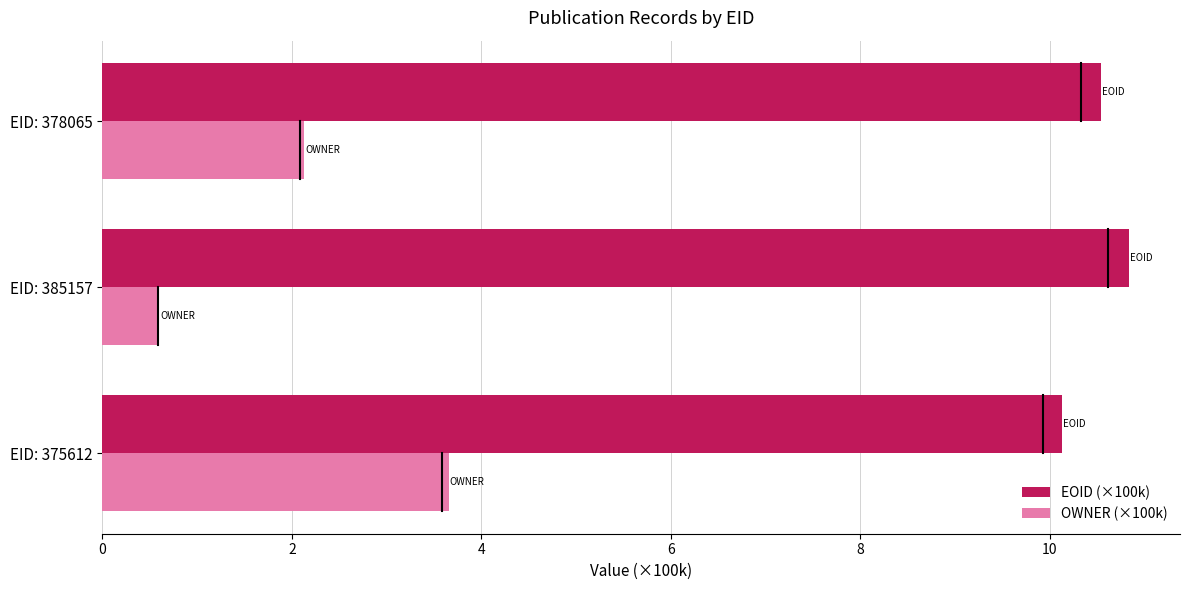

Count the number of categories in the chart.

3